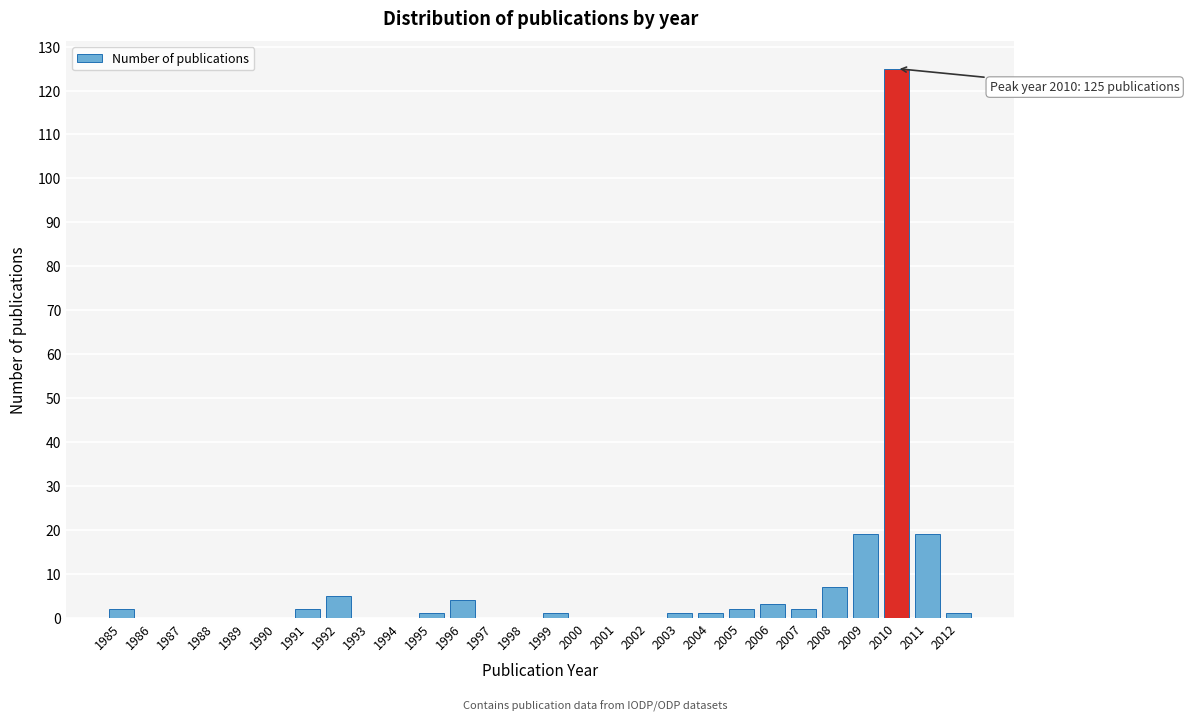

Reading left to right, extract all data points from this chart.

1985=2	1986=0	1987=0	1988=0	1989=0	1990=0	1991=2	1992=5	1993=0	1994=0	1995=1	1996=4	1997=0	1998=0	1999=1	2000=0	2001=0	2002=0	2003=1	2004=1	2005=2	2006=3	2007=2	2008=7	2009=19	2010=125	2011=19	2012=1